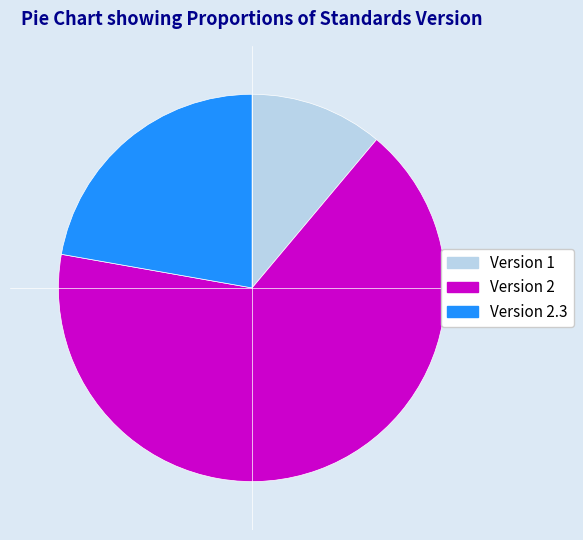

Count the number of slices in the pie.

3